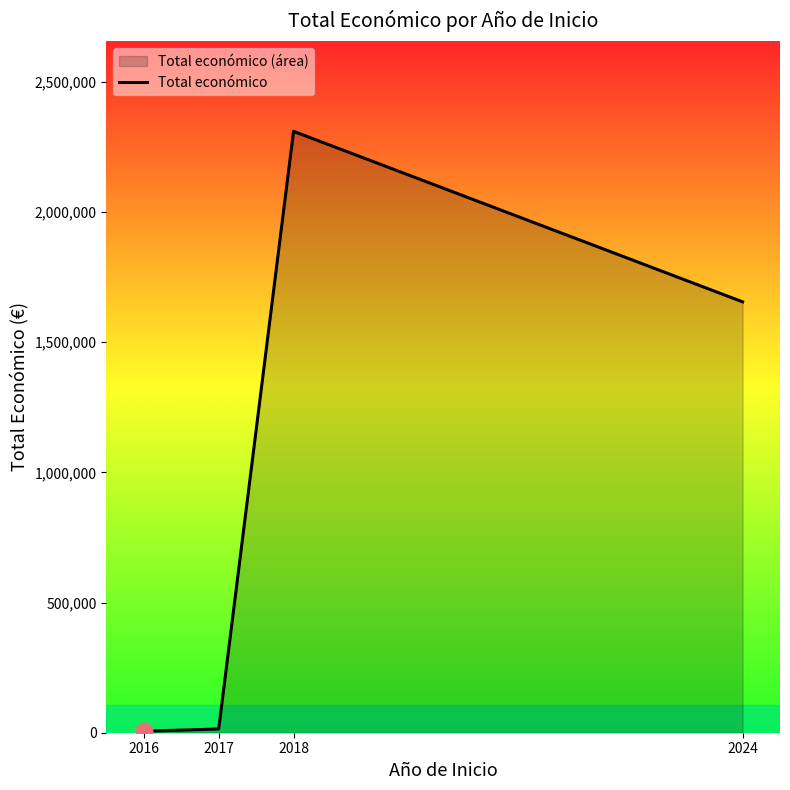

What is the difference between the second highest and second lowest values?

1640671